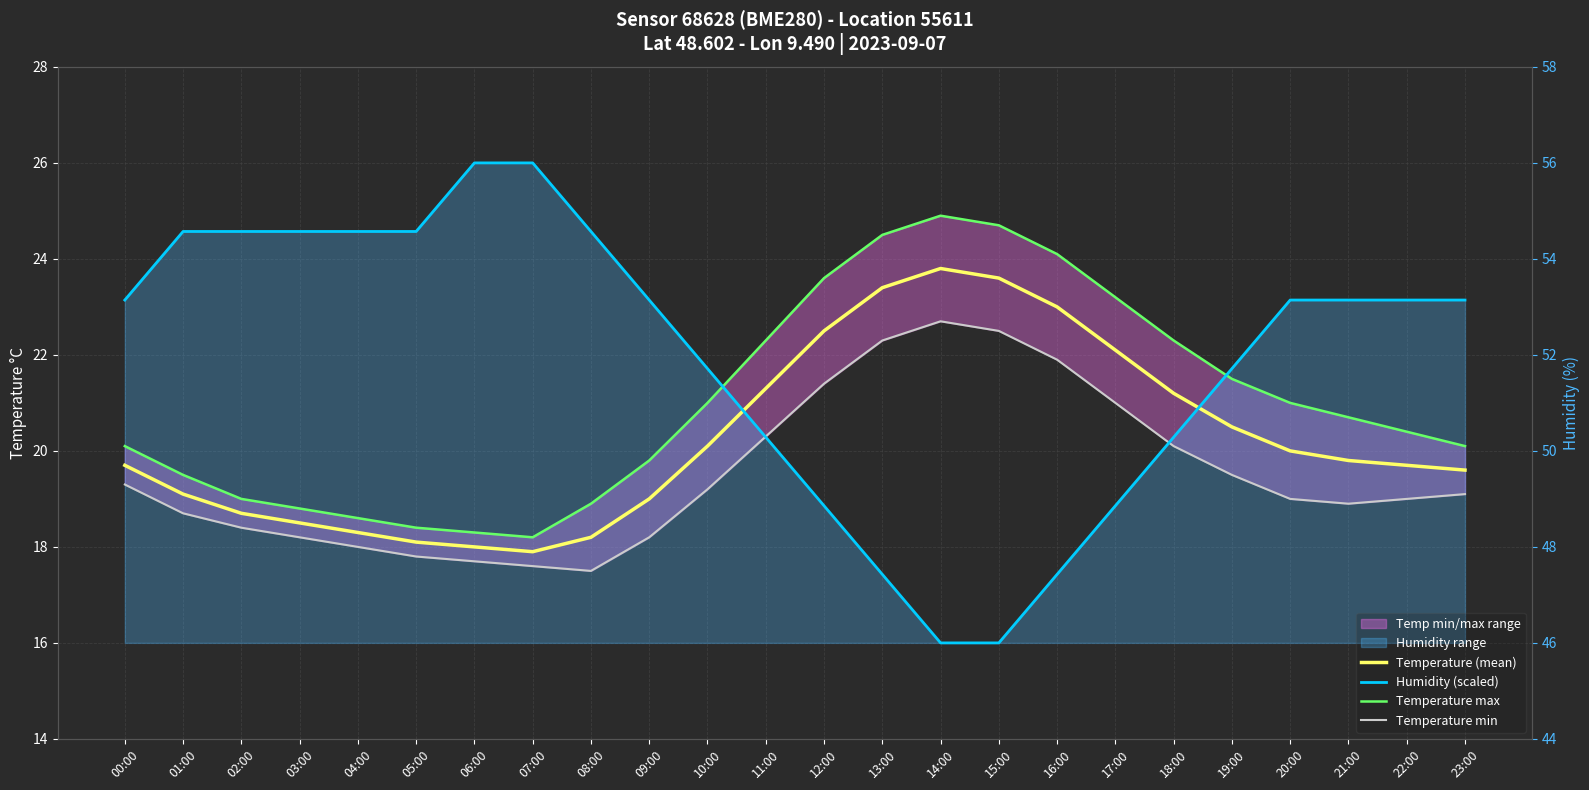

In Temperature max, how many points are lower than both neighbors (excluding endpoints)?

1